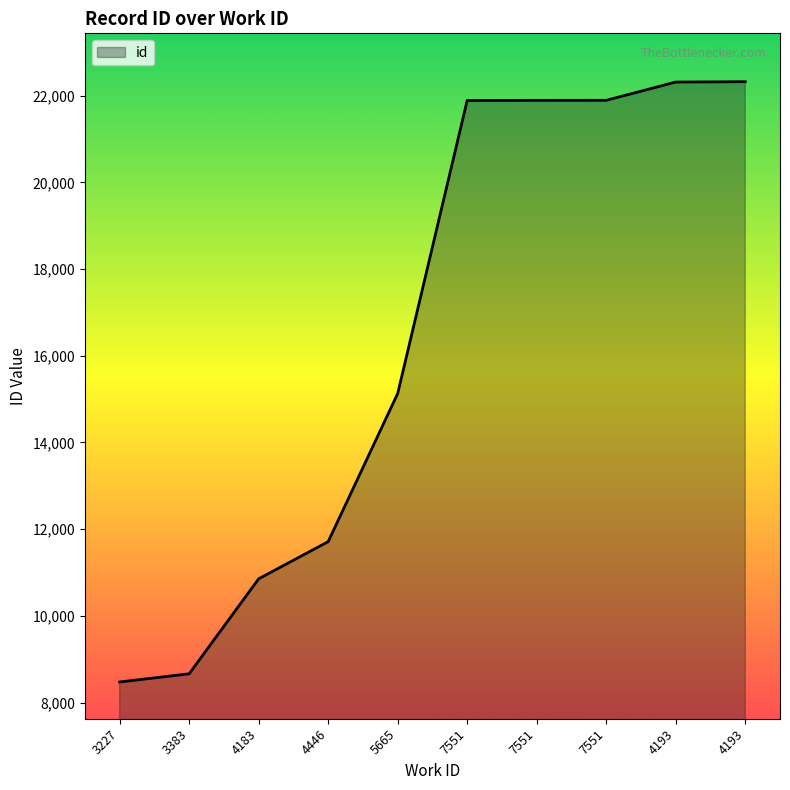

Reading left to right, extract all data points from this chart.

3227=8474	3383=8663	4183=10854	4446=11711	5665=15129	7551=21889	7551=21891	7551=21892	4193=22313	4193=22321